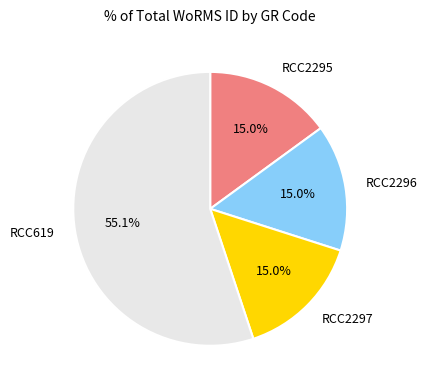

Is RCC619 the majority of the pie?

Yes